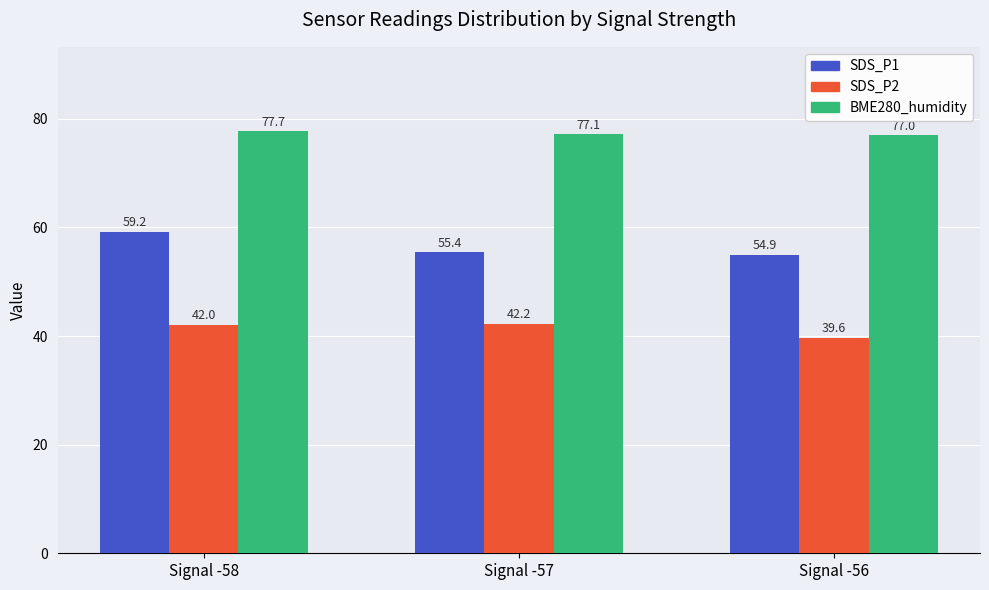

How many bars are there in each group?

3